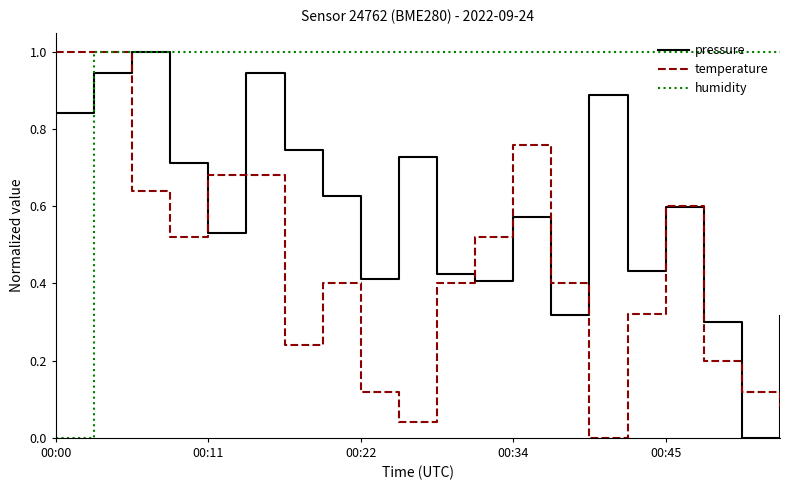

What is the difference between the maximum and minimum values in the temperature series?

1.0